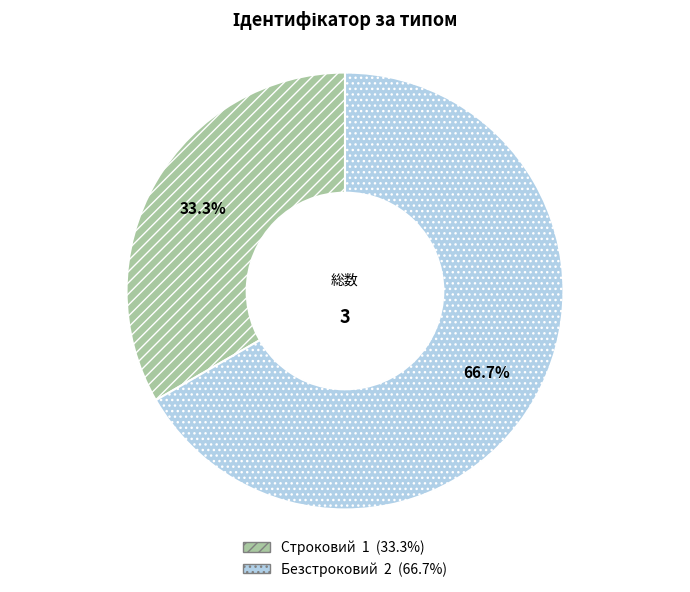

The Безстроковий slice represents 67% of the pie. True or false?

True